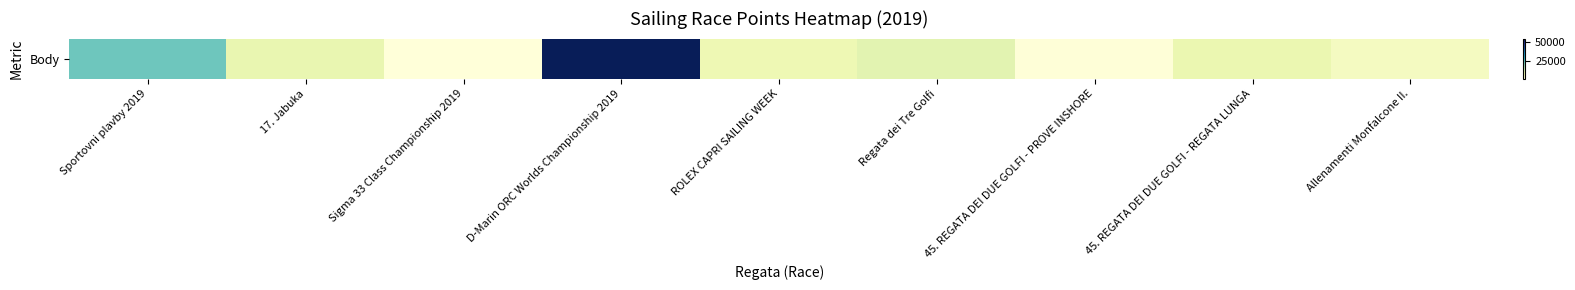

How many data points are less than 8568?

4